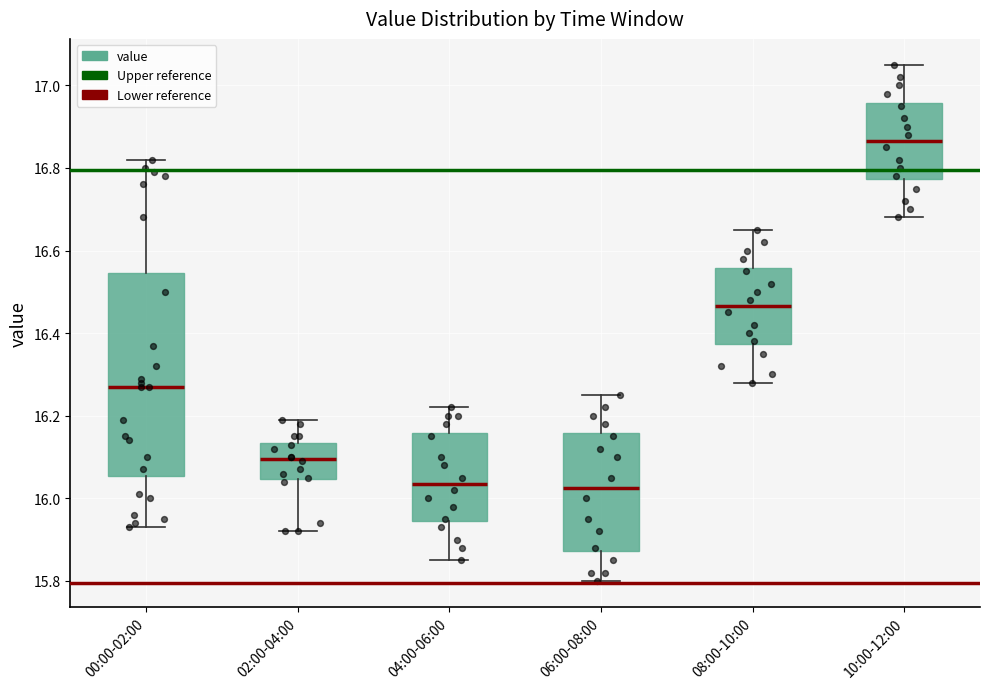

Which box's median line is the highest?

10:00-12:00